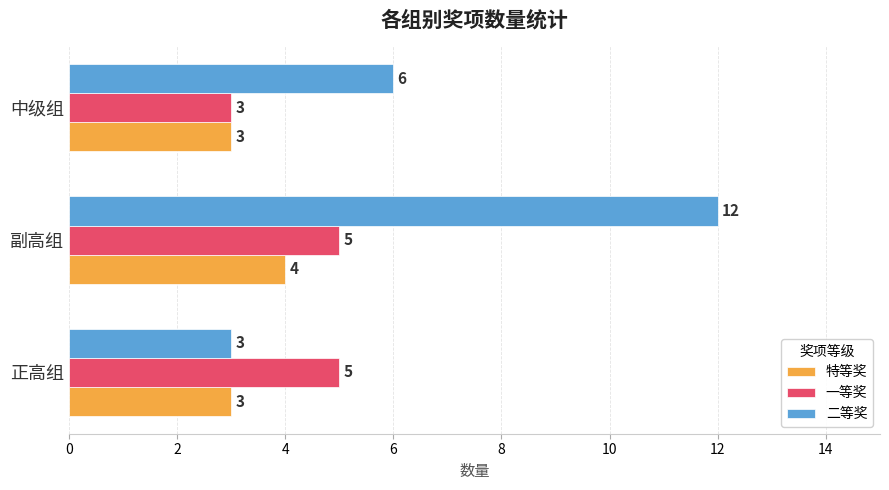

Which series has the widest spread of values?

二等奖